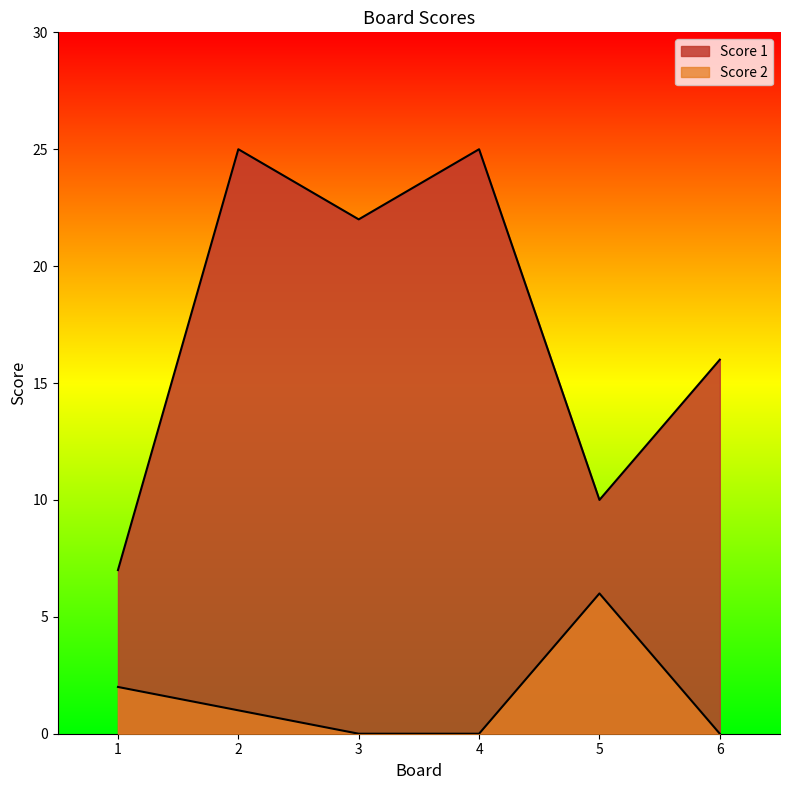

Which has a higher value, 5 or 2?

2